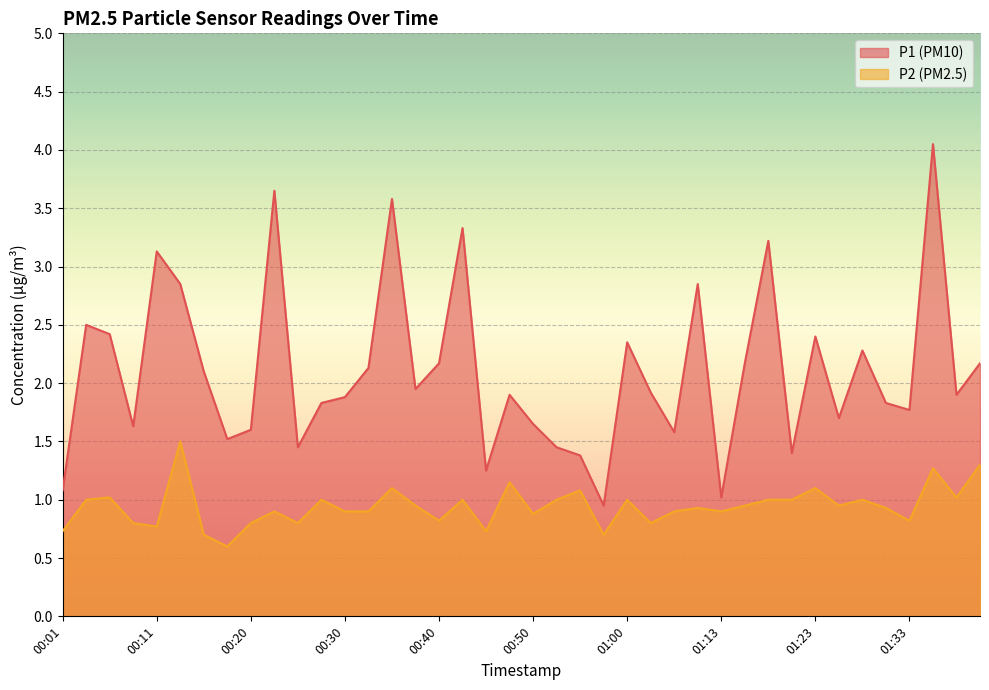

True or false: P2 and P1 cross at least once.

False